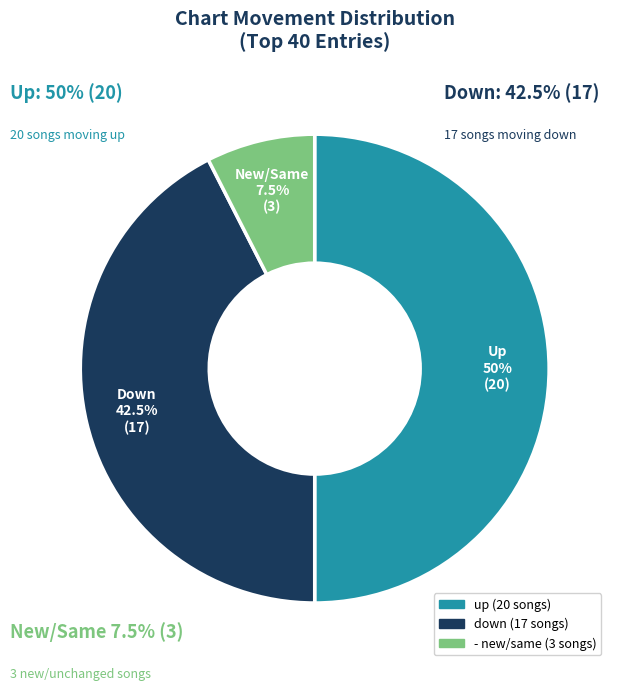

True or false: down accounts for 33% of the total.

False